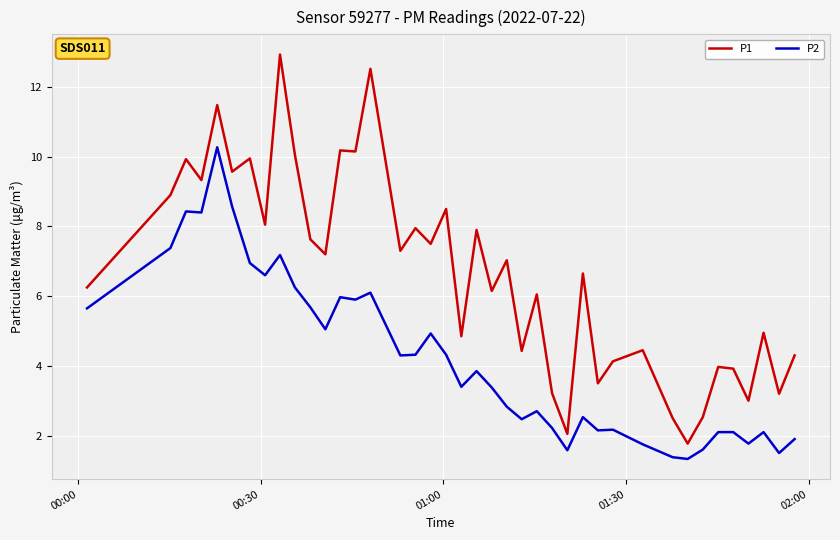

What is the minimum value shown in the chart?

1.3